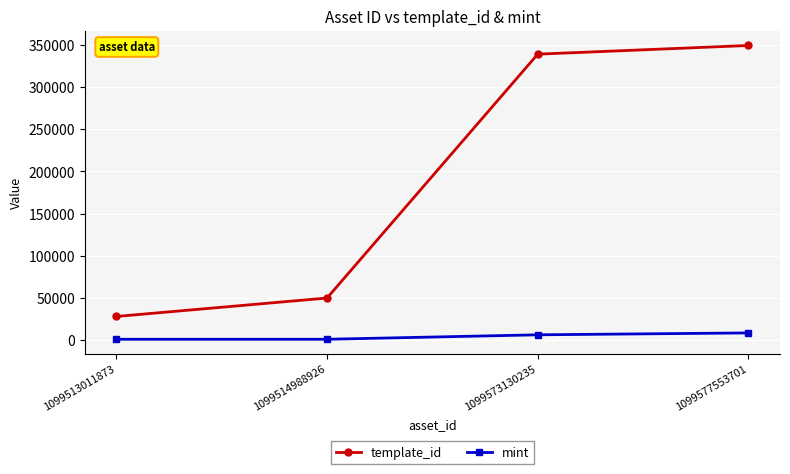

True or false: mint and template_id cross at least once.

False